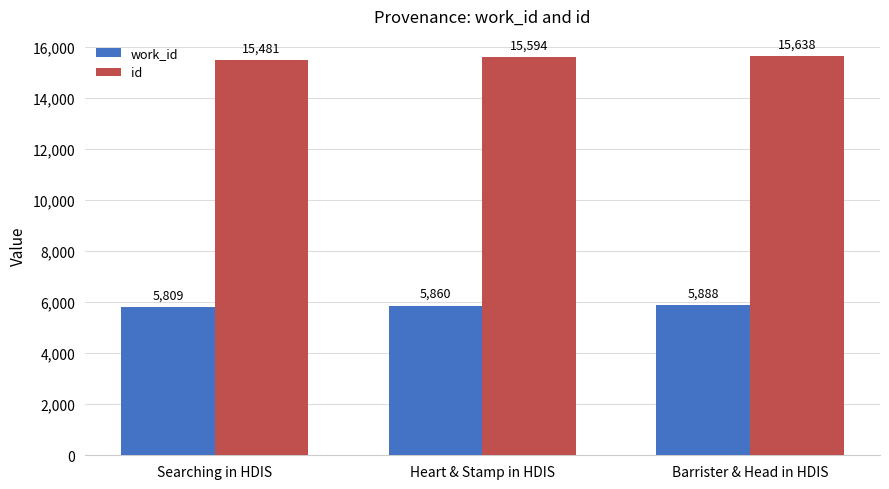

The work_id series shows 5809 at Searching in HDIS. True or false?

True